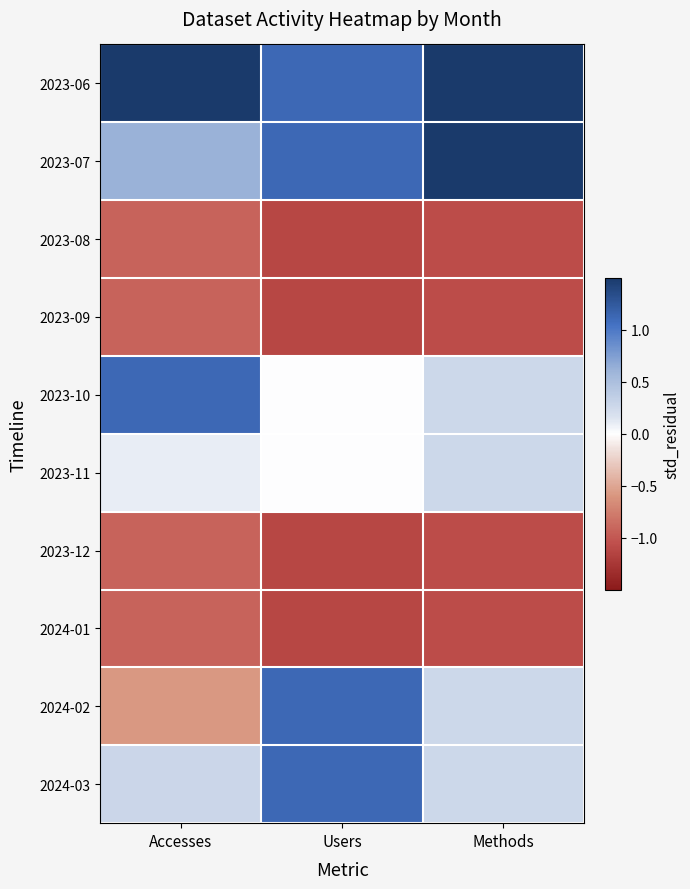

How many distinct data groups are displayed?

10